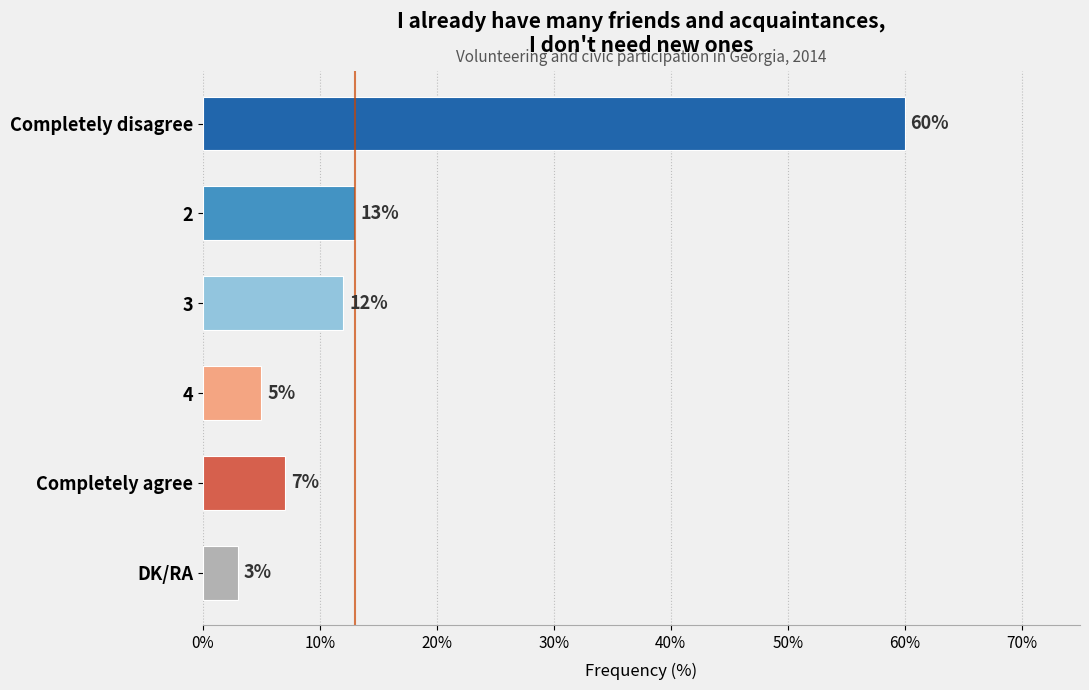

What is the ratio of the value at DK/RA to the value at Completely agree?

0.4